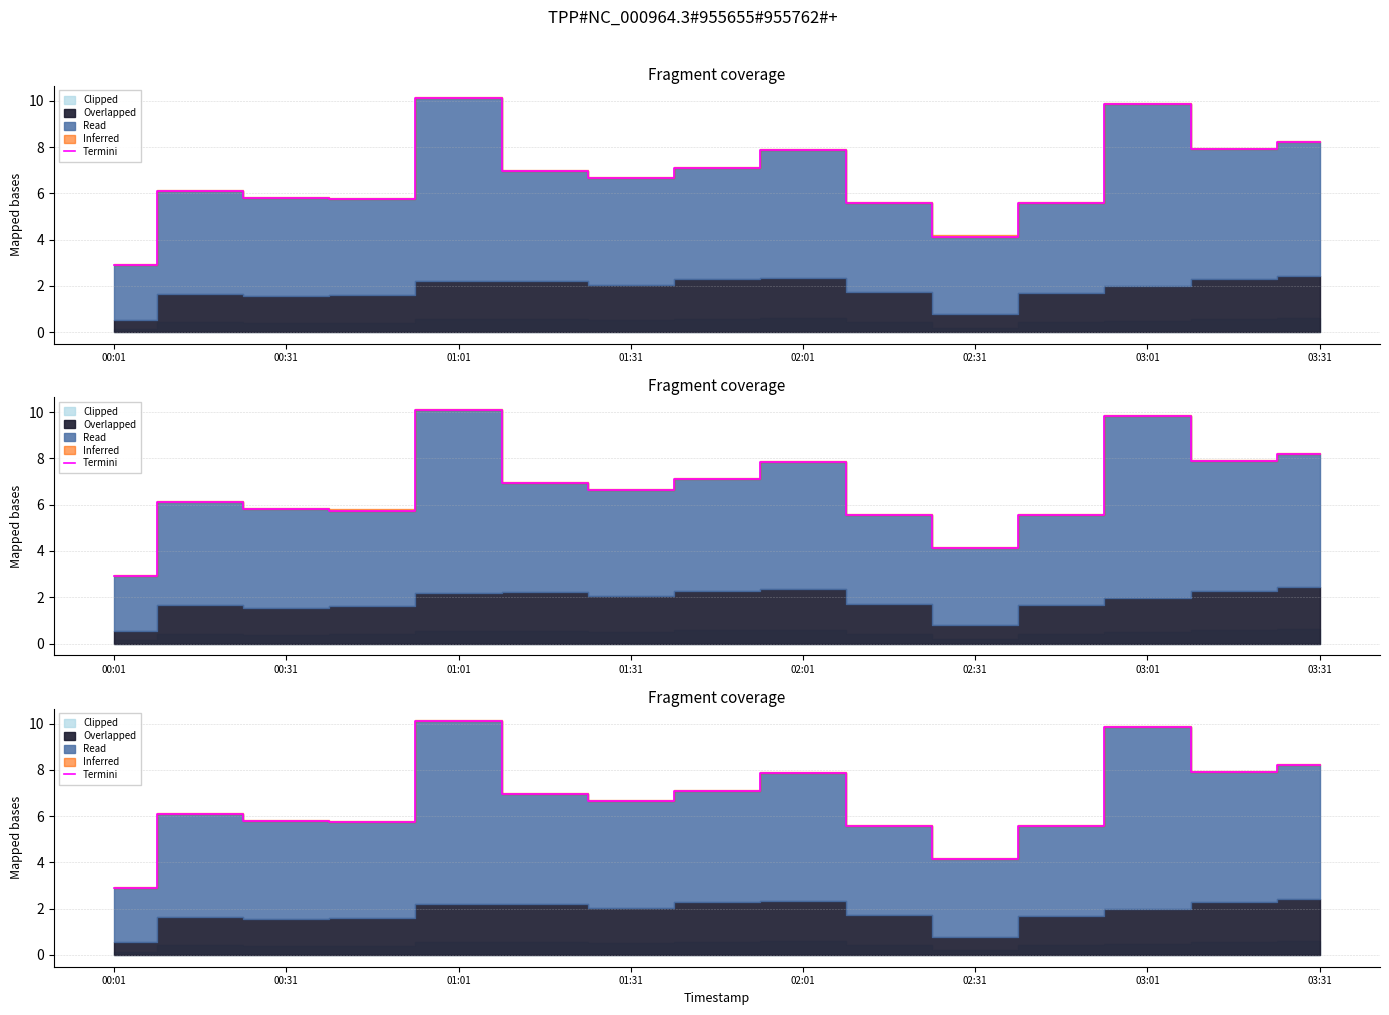

Count the number of values greater than 6.

9